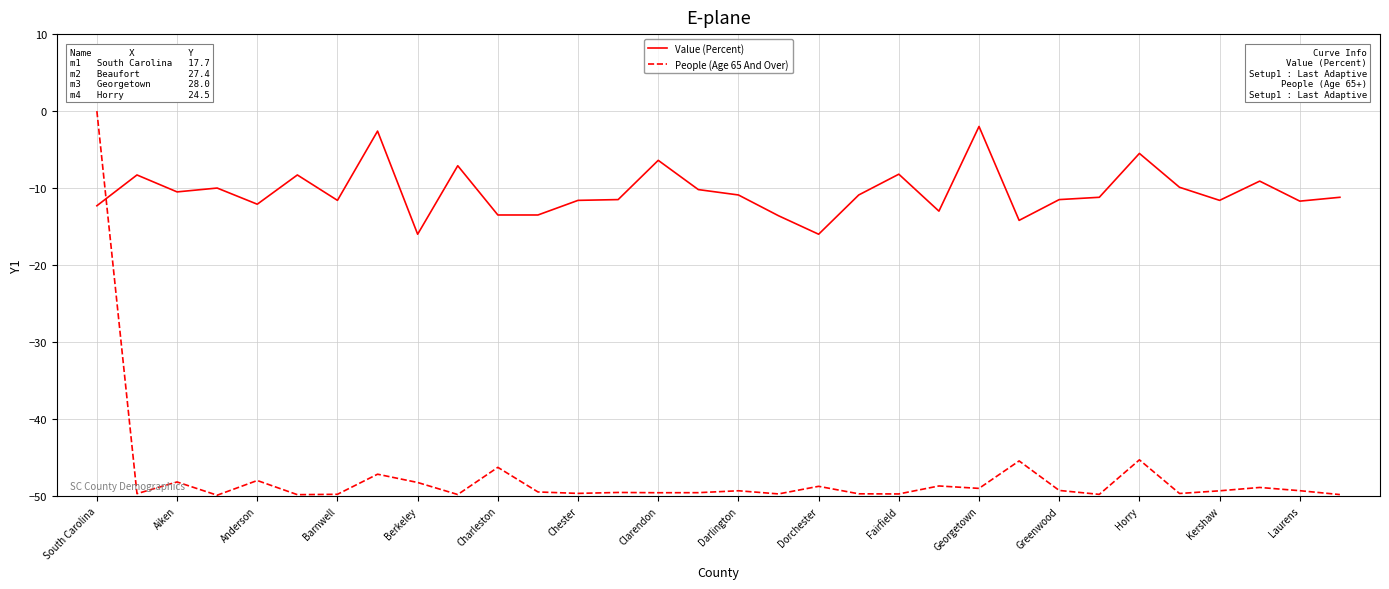

Which series has the largest total across all categories?

Value (Percent)